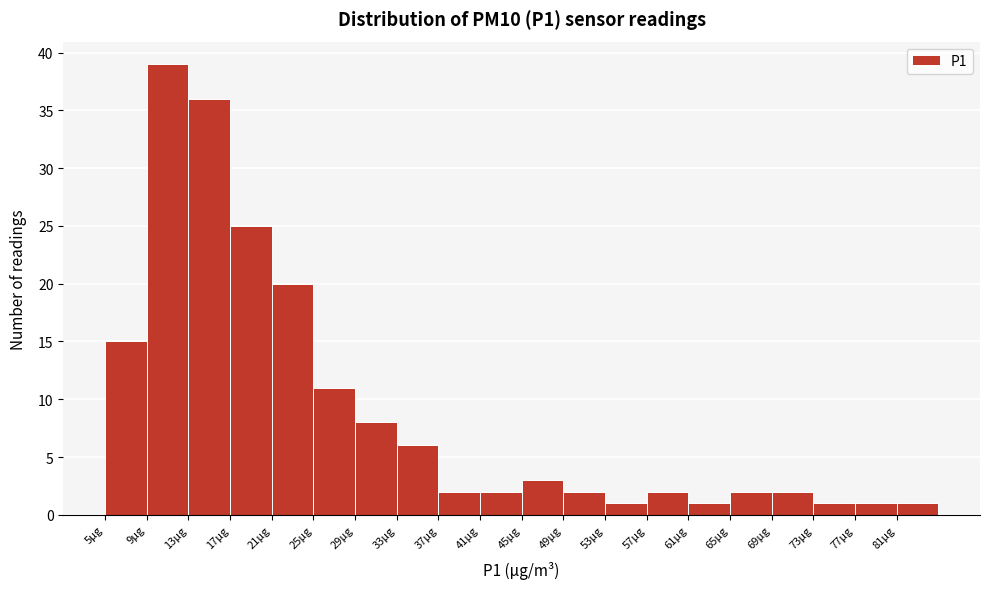

Reading left to right, transcribe this chart: for each bar, give the range it covers on the x-axis and its height. The values are not printed on the chart, so give them approximately, as read against the axis.

5 to 9: 15
9 to 13: 39
13 to 17: 36
17 to 21: 25
21 to 25: 20
25 to 29: 11
29 to 33: 8
33 to 37: 6
37 to 41: 2
41 to 45: 2
45 to 49: 3
49 to 53: 2
53 to 57: 1
57 to 61: 2
61 to 65: 1
65 to 69: 2
69 to 73: 2
73 to 77: 1
77 to 81: 1
81 to 85: 1